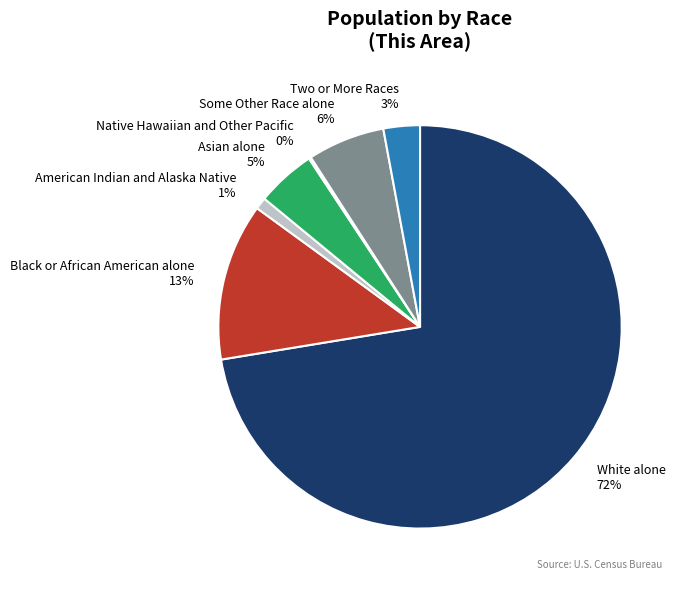

True or false: Some Other Race alone accounts for 1% of the total.

False